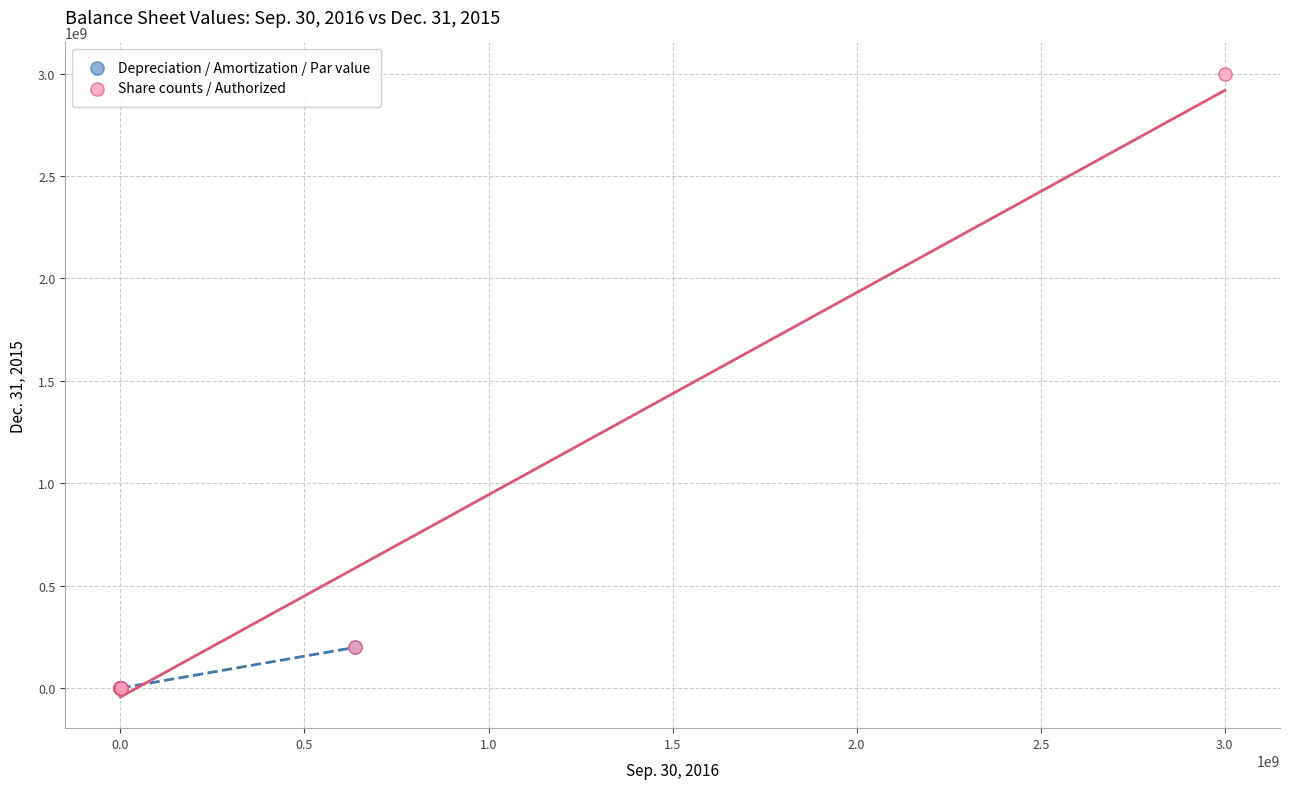

Which series has the largest Y range (max minus min)?

Share counts / Authorized